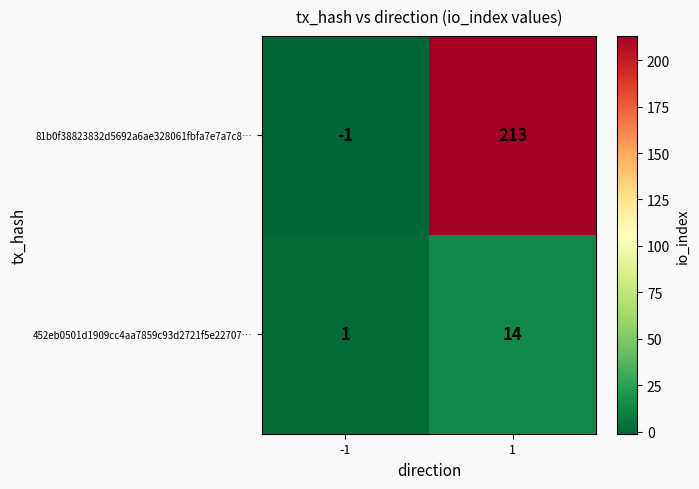

What is the average value of the 452eb0501d1909cc4aa7859c93d2721f5e22707… series?

8